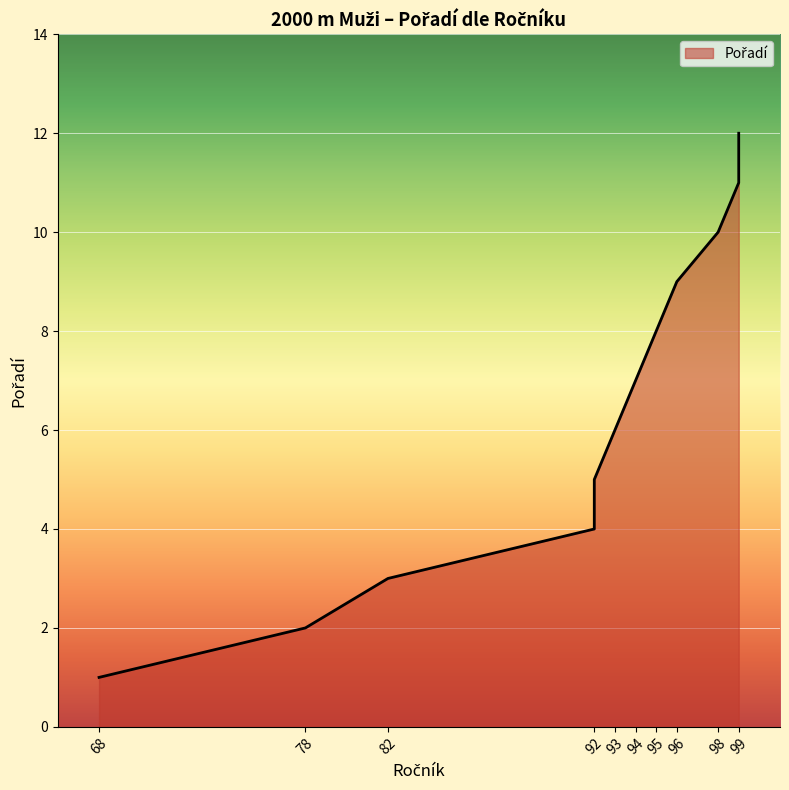

Reading left to right, list all the values displayed in this chart.

68=1	78=2	82=3	92=4	92=5	93=6	94=7	95=8	96=9	98=10	99=11	99=12